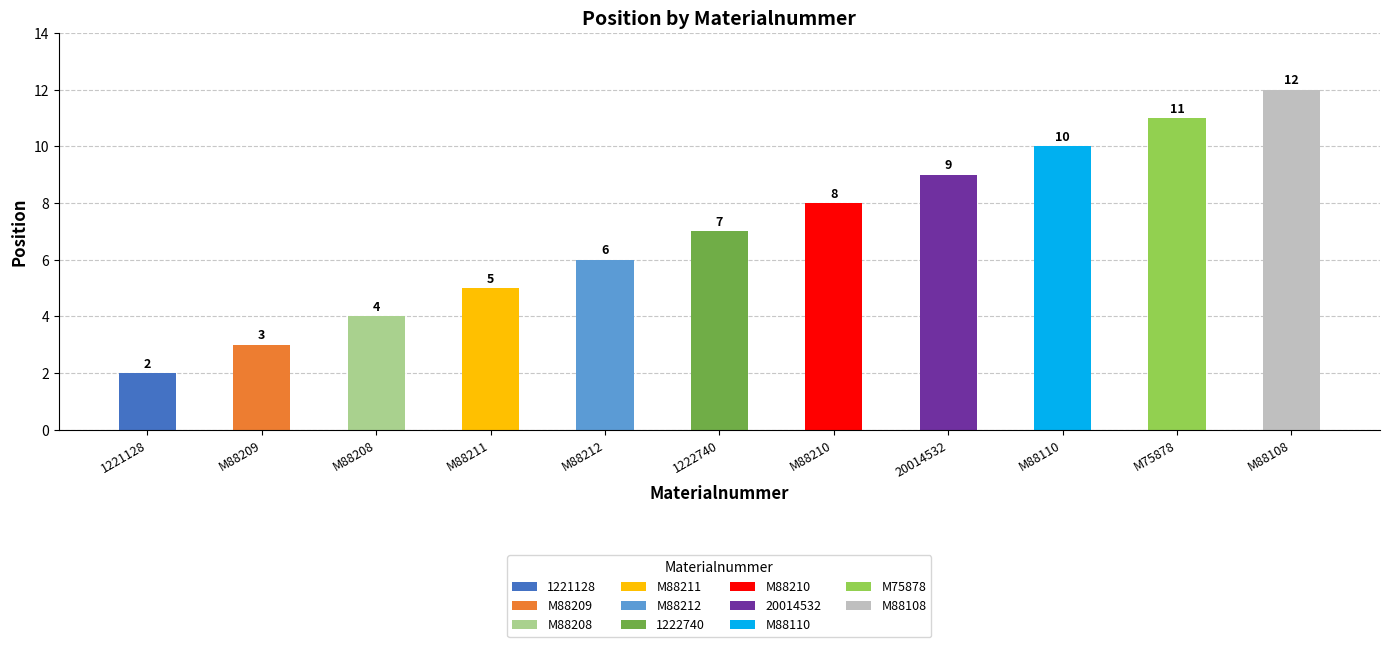

List the labels in order of value, smallest first.

1221128, M88209, M88208, M88211, M88212, 1222740, M88210, 20014532, M88110, M75878, M88108